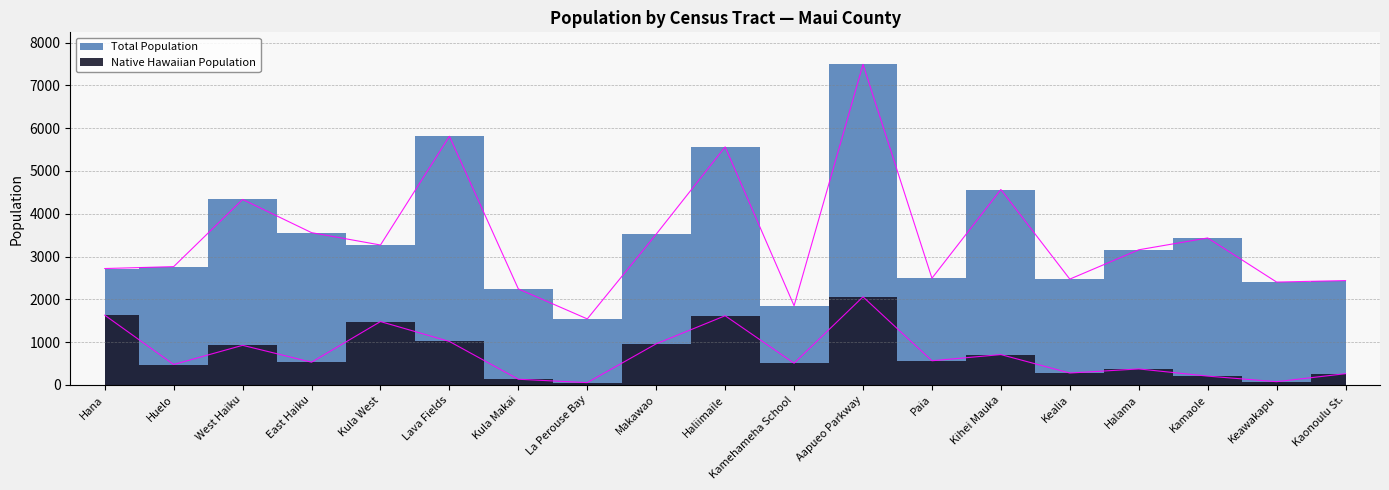

List the labels in order of Native Hawaiian Population value, smallest first.

La Perouse Bay, Keawakapu, Kula Makai, Kamaole, Kaonoulu St., Kealia, Halama, Huelo, Kamehameha School, East Haiku, Paia, Kihei Mauka, West Haiku, Makawao, Lava Fields, Kula West, Haliimaile, Hana, Aapueo Parkway